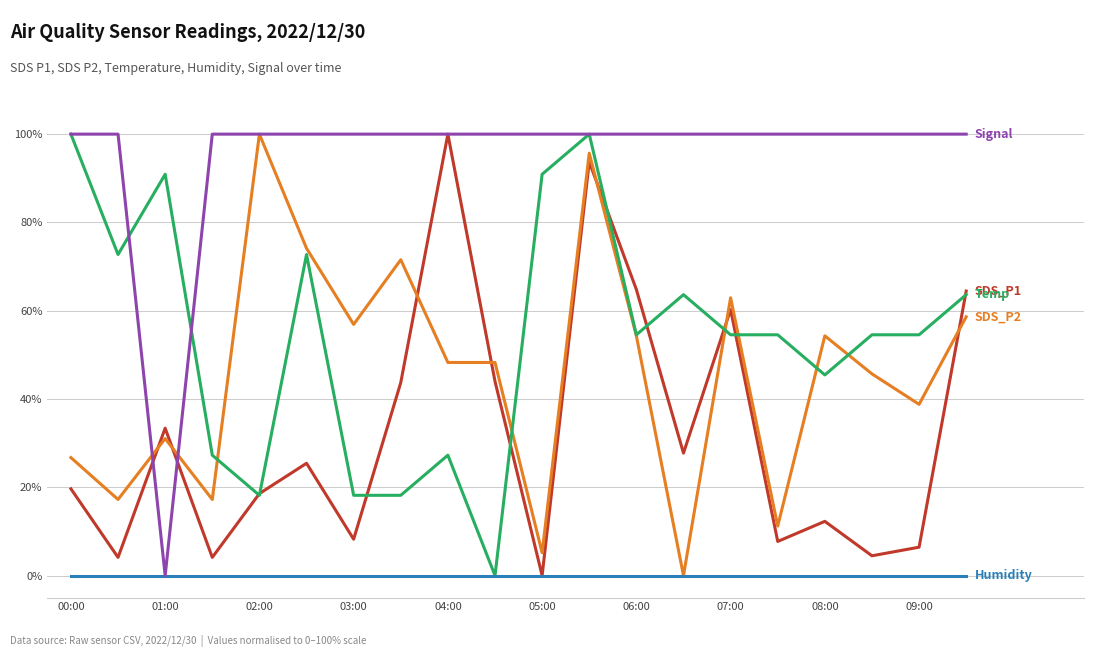

What is the greatest value displayed?

100.0